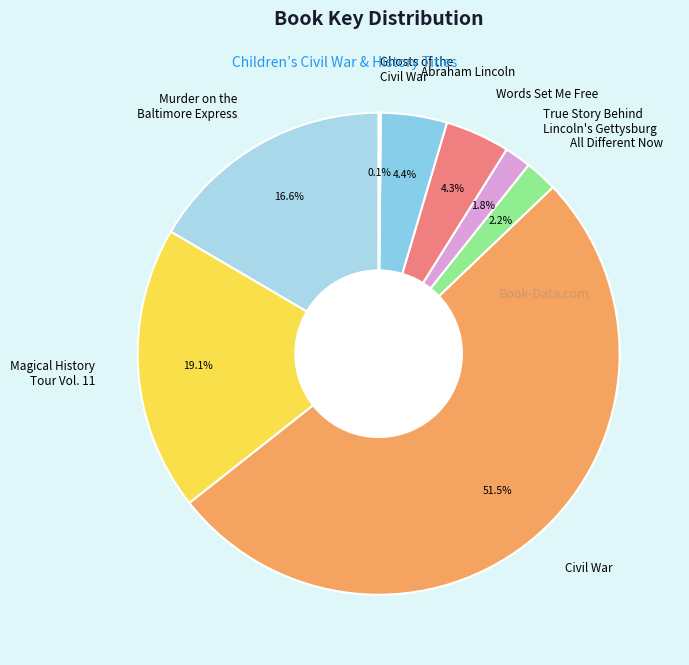

What is the total percentage of Civil War and Words Set Me Free?

55.8%